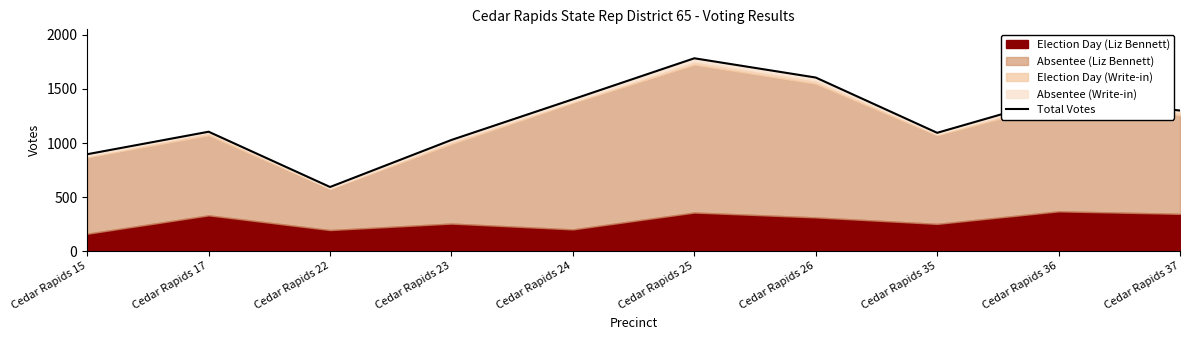

Is it true that the value at Cedar Rapids 37 is 1739?

False